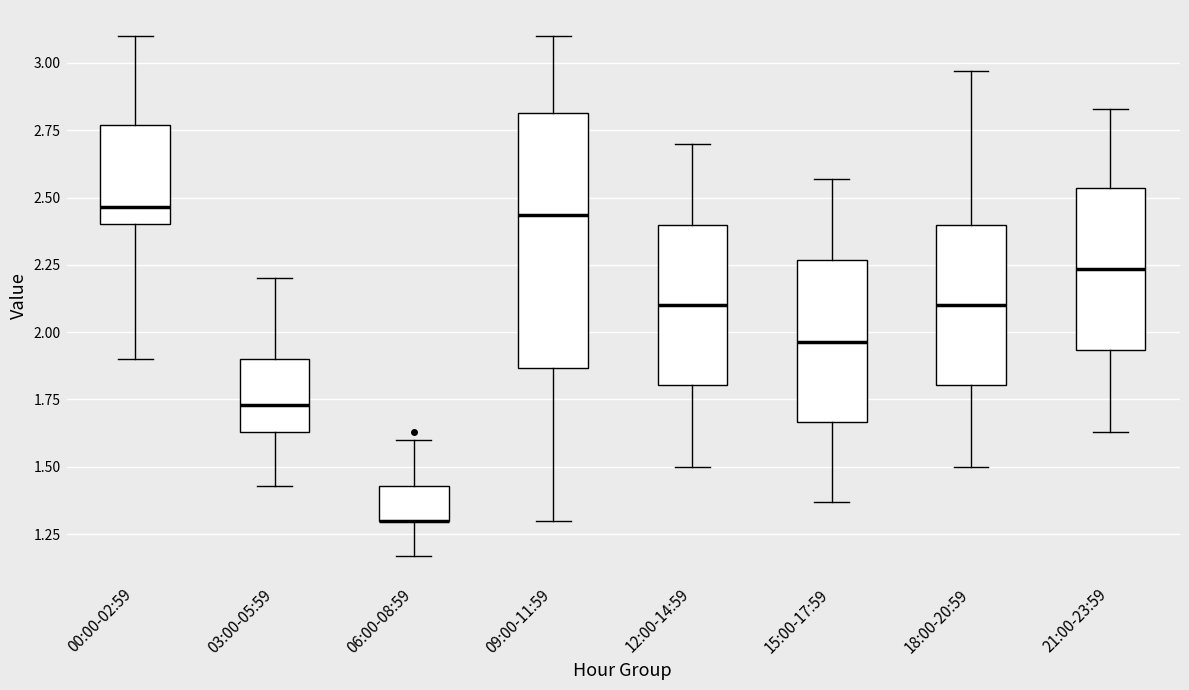

Reading left to right, read every box against the y-axis: the position of its median line, the range the box covers, and the ends of its whiskers. The values are not printed on the chart, so give them approximately, as read against the axis.

00:00-02:59: median 2.45, box 2.40 to 2.75, whiskers 1.90 to 3.10
03:00-05:59: median 1.75, box 1.65 to 1.90, whiskers 1.45 to 2.20
06:00-08:59: median 1.30 (drawn on the box's lower edge), box 1.30 to 1.45, whiskers 1.15 to 1.60
09:00-11:59: median 2.45, box 1.85 to 2.80, whiskers 1.30 to 3.10
12:00-14:59: median 2.10, box 1.80 to 2.40, whiskers 1.50 to 2.70
15:00-17:59: median 1.95, box 1.65 to 2.25, whiskers 1.35 to 2.55
18:00-20:59: median 2.10, box 1.80 to 2.40, whiskers 1.50 to 2.95
21:00-23:59: median 2.25, box 1.95 to 2.55, whiskers 1.65 to 2.85